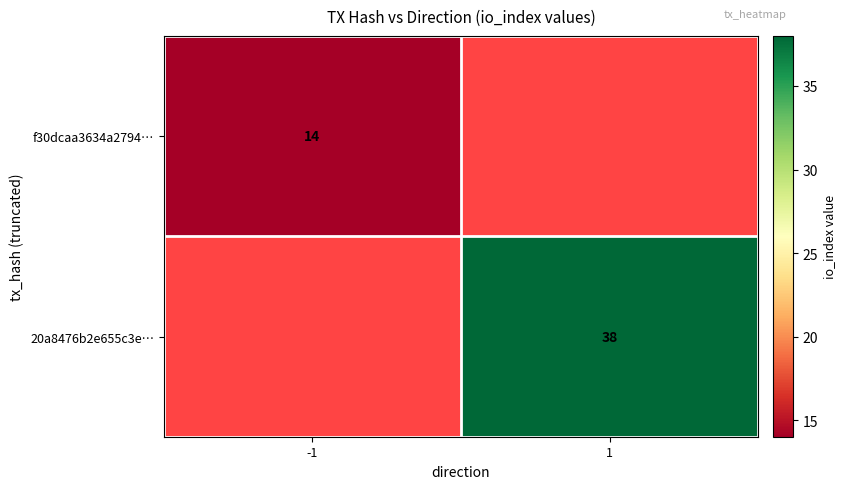

What is the minimum value shown in the chart?

14.0